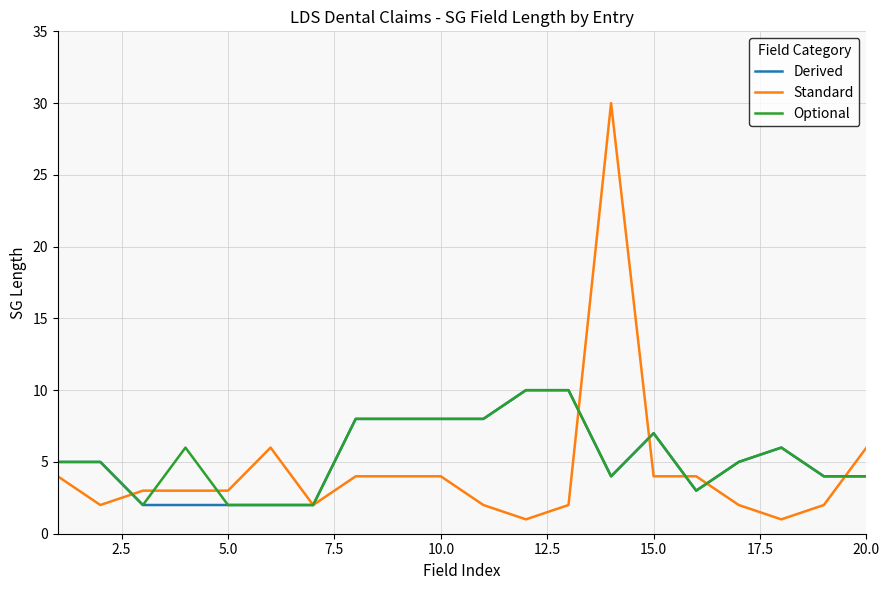

How many distinct data groups are displayed?

3